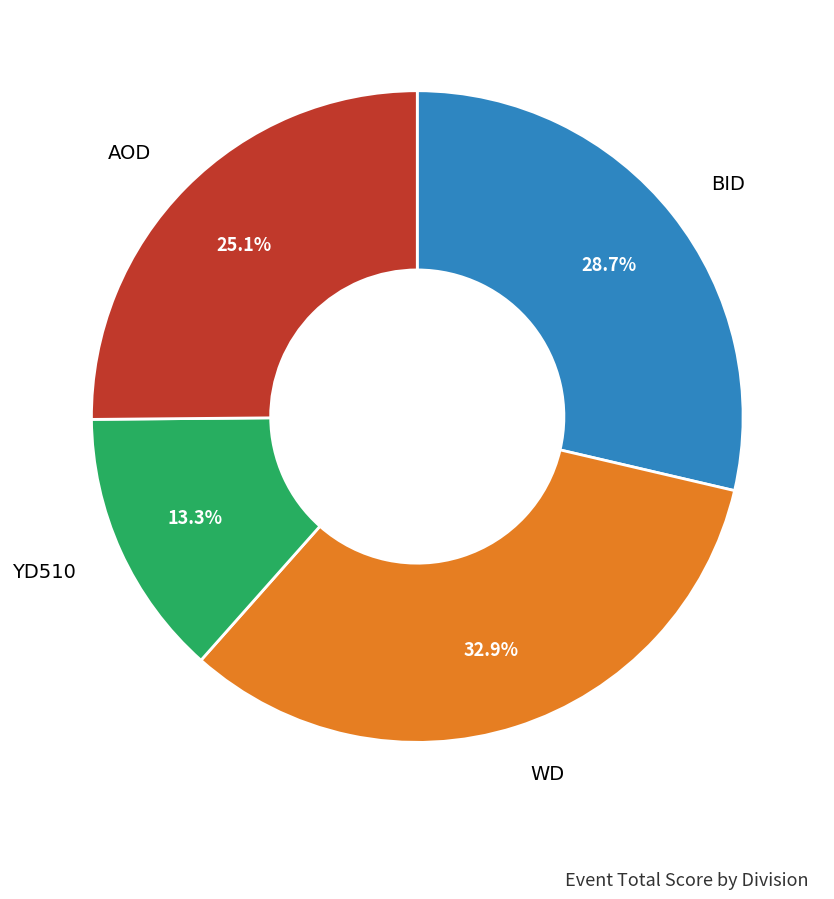

Is there a majority slice in this chart?

No